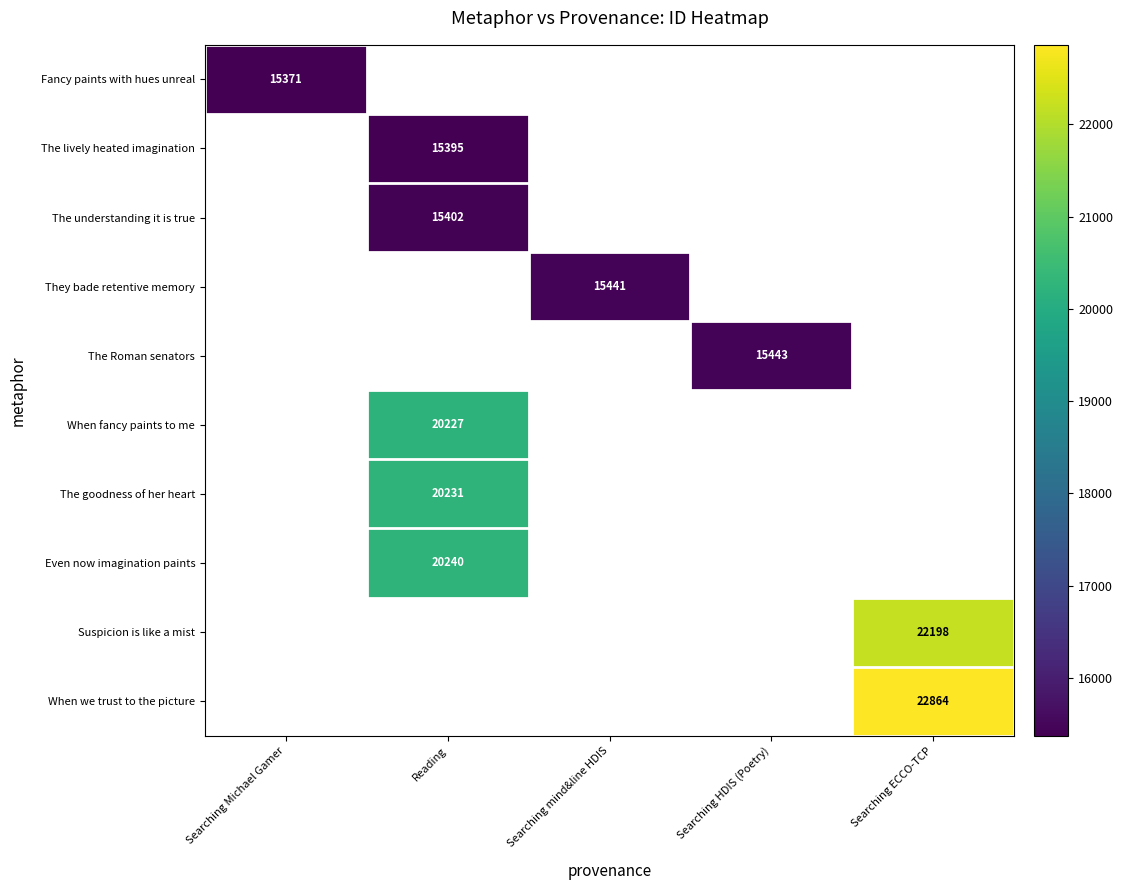

True or false: They bade retentive memory has a value of 15441 at Searching mind&line HDIS.

True